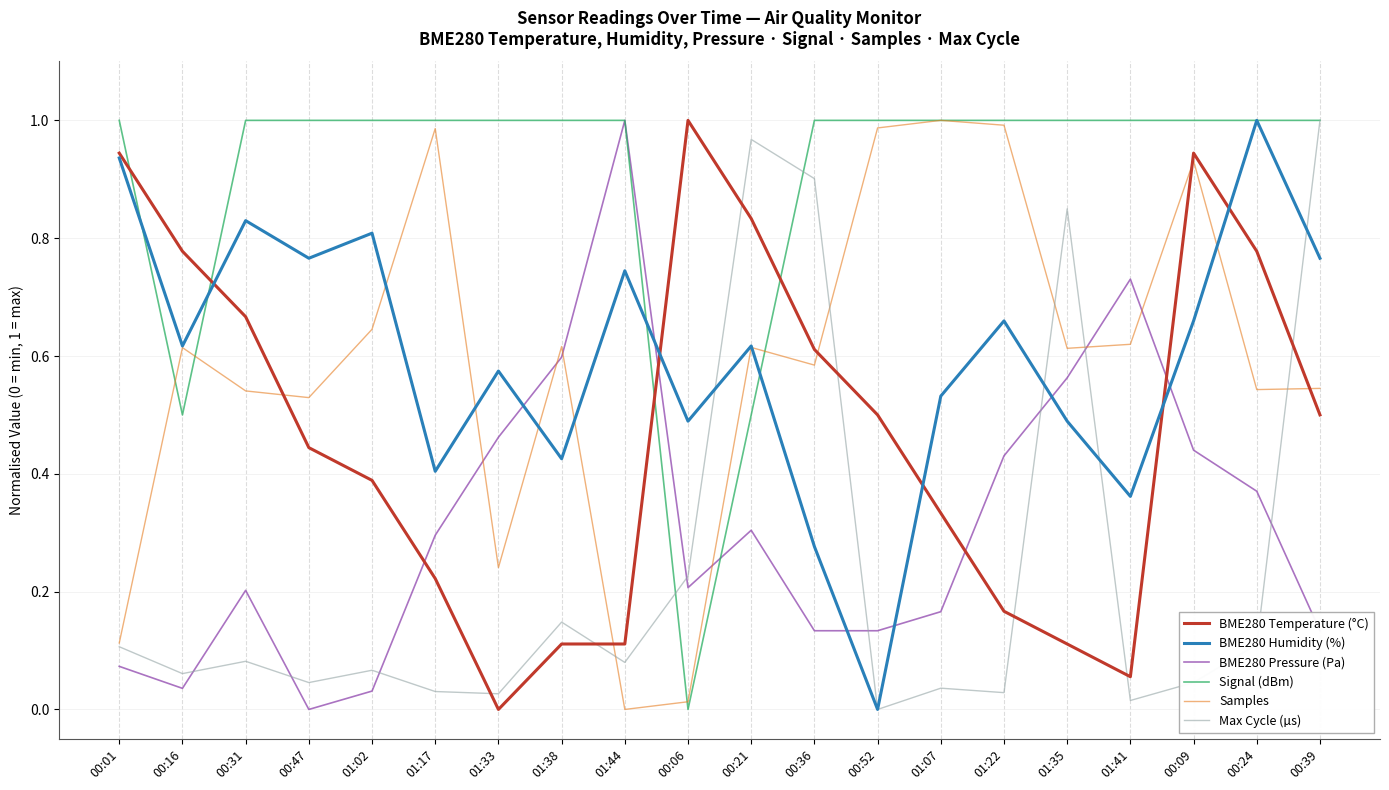

The BME280 Pressure (Pa) series shows 1.0 at 01:44. True or false?

True